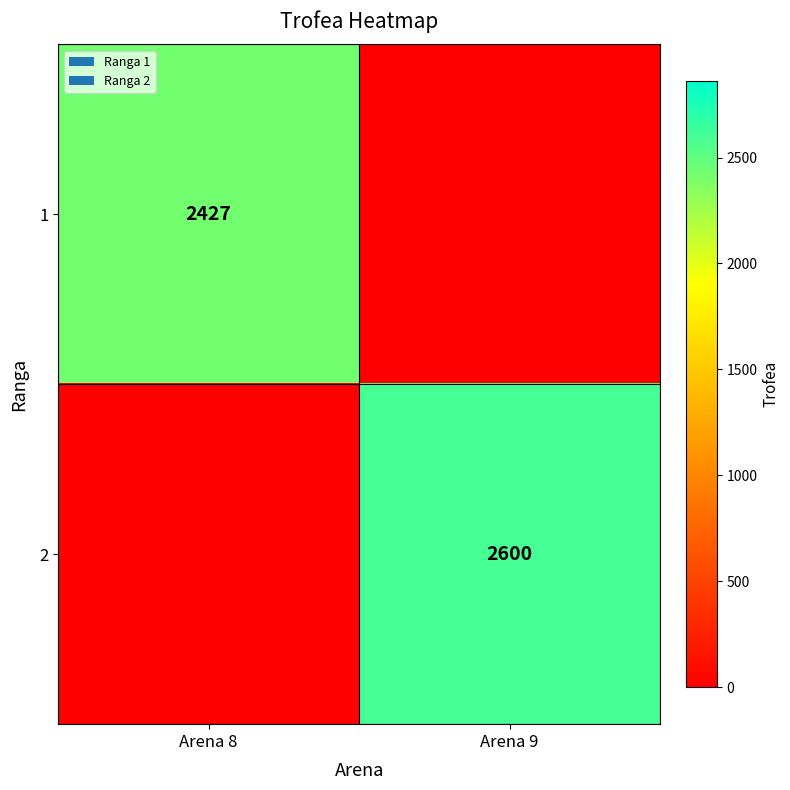

The value of 1 at Arena 8 is 2427. True or false?

True